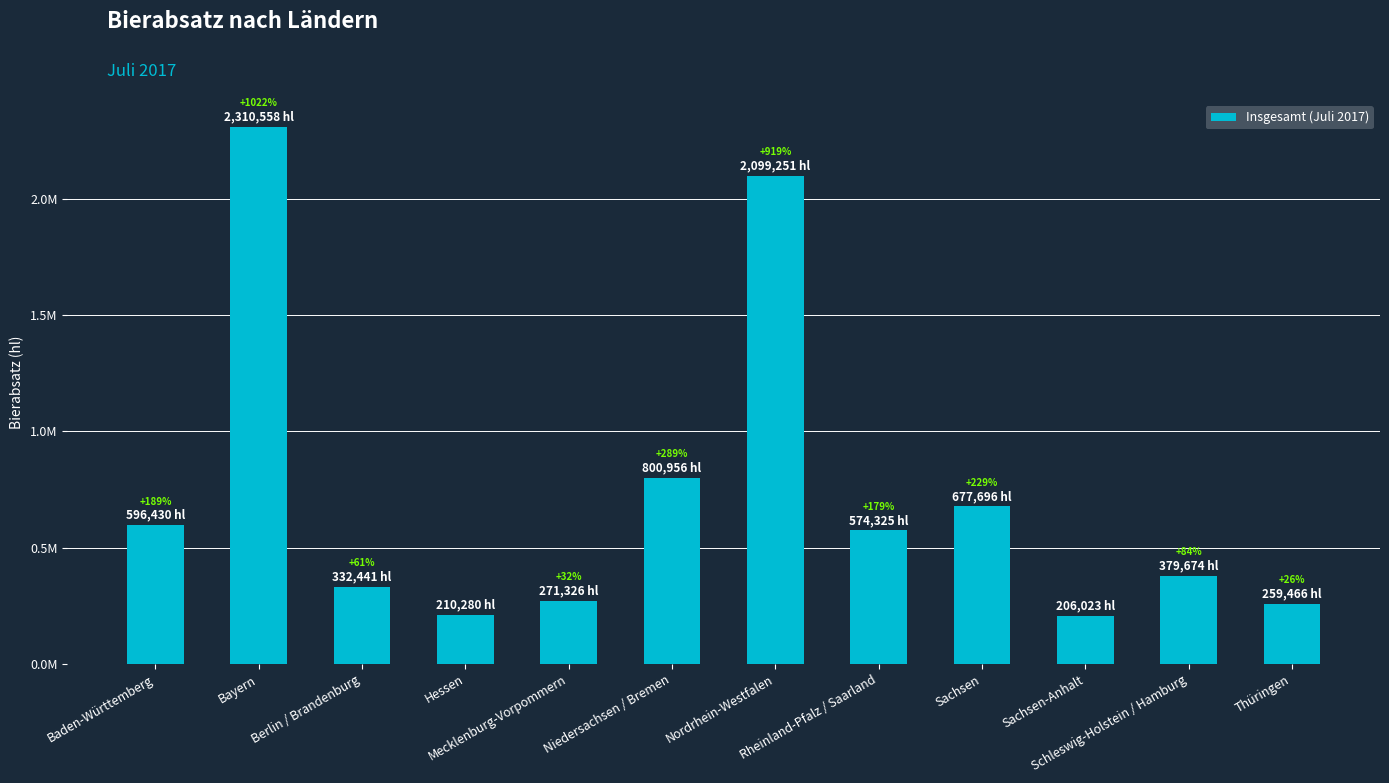

Does the chart contain any negative values?

No